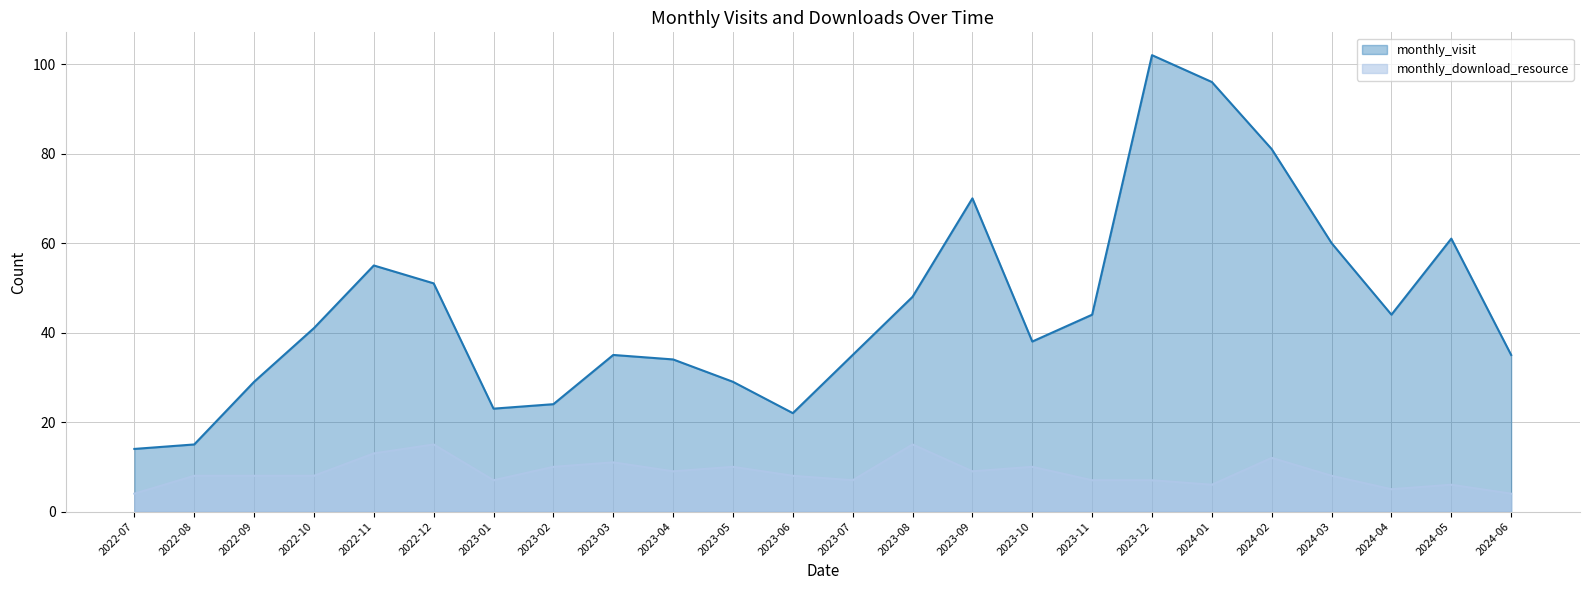

What is the difference between the monthly_download_resource values at 2024-02 and 2023-04?

3